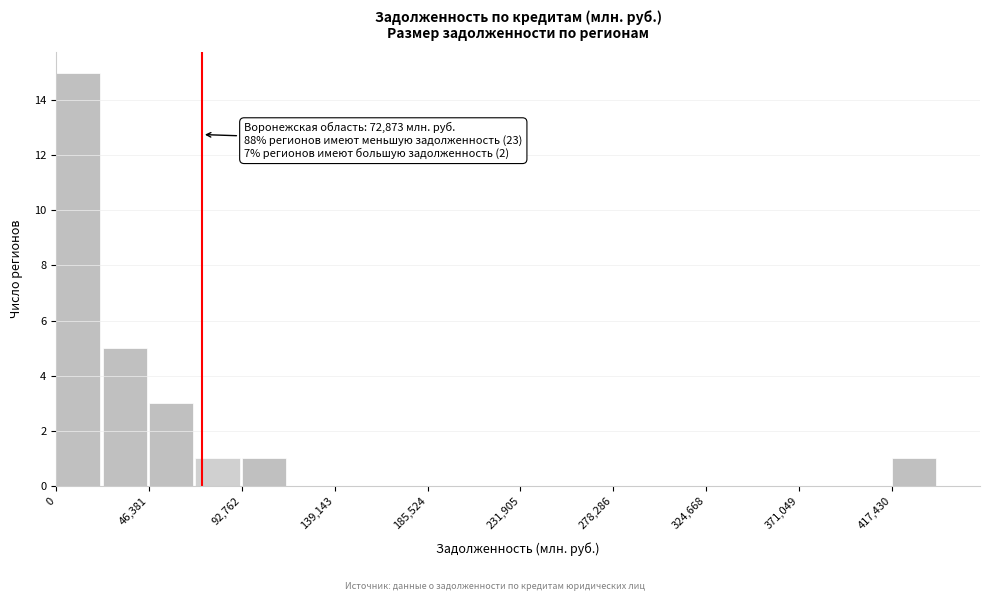

Over which range of the x-axis is the bar tallest?

0 to 25000